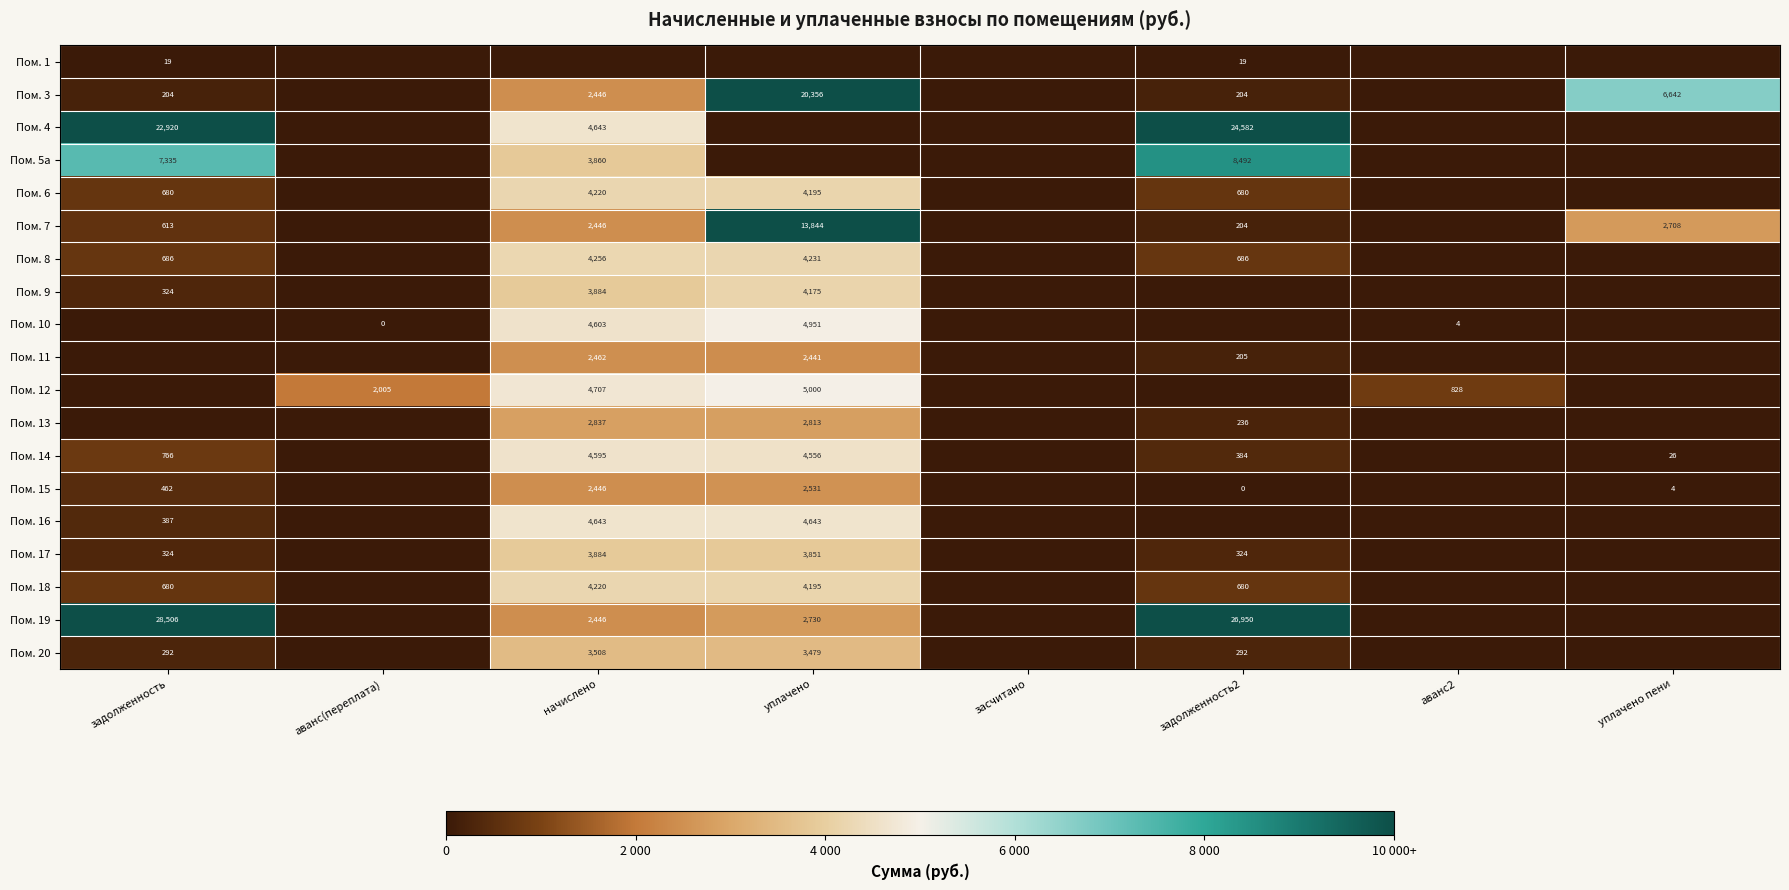

True or false: Пом. 16 has a value of 387 at задолженность.

True